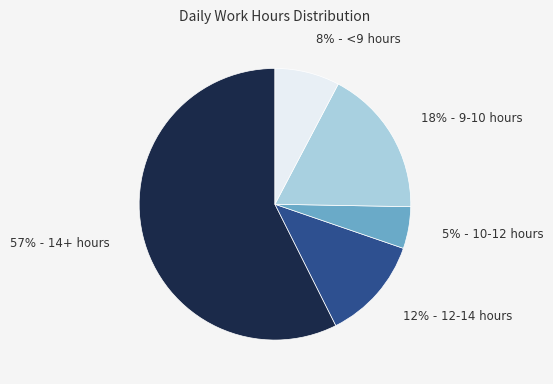

To the nearest percent, what is the difference between the largest and smallest slice percentages?

52%